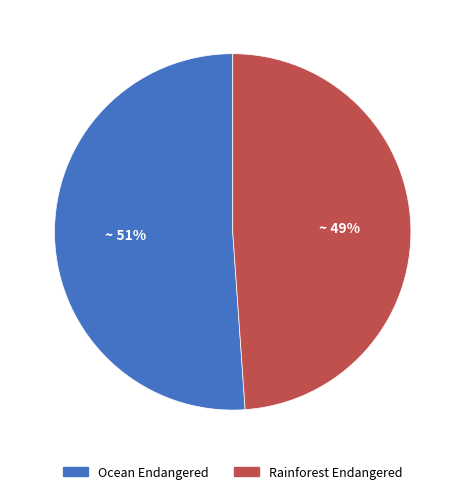

Which slice represents more than half of the pie?

Ocean Endangered